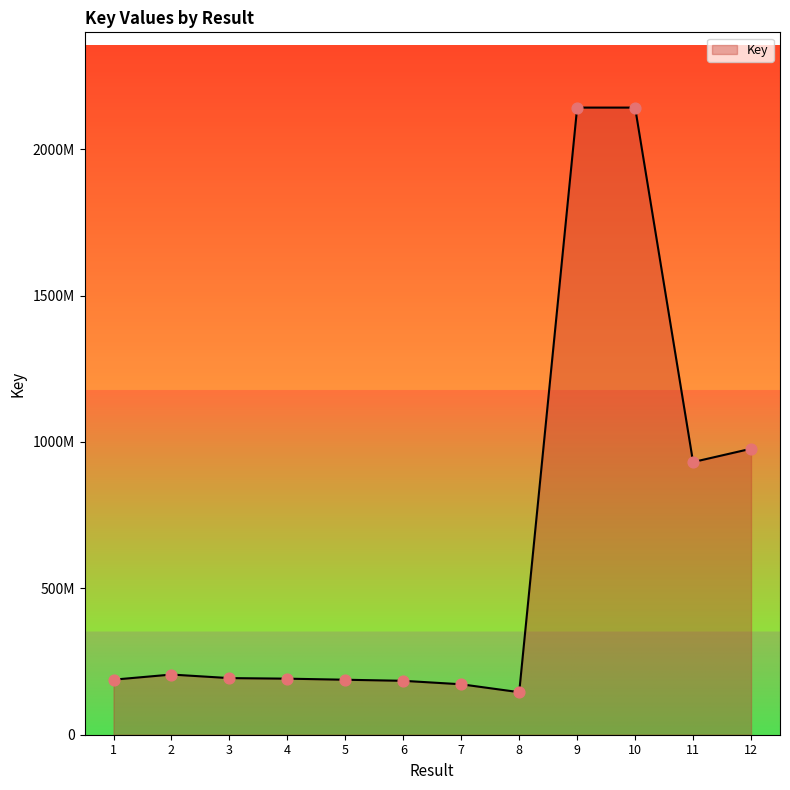

Which has a higher value, 7 or 12?

12